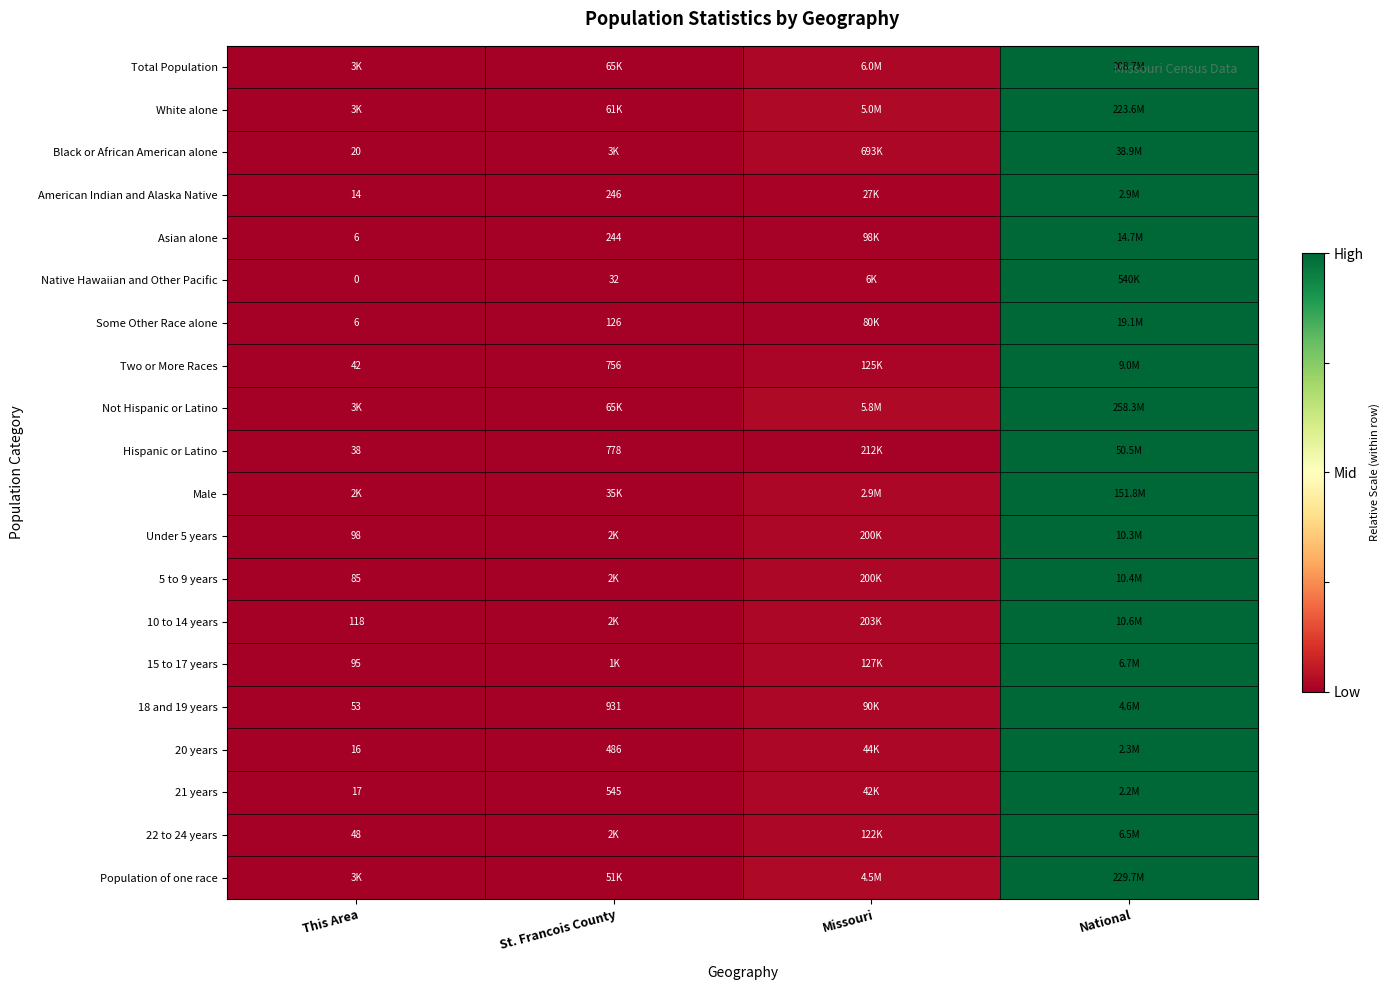

What is the total value across all series at Missouri?

0.3